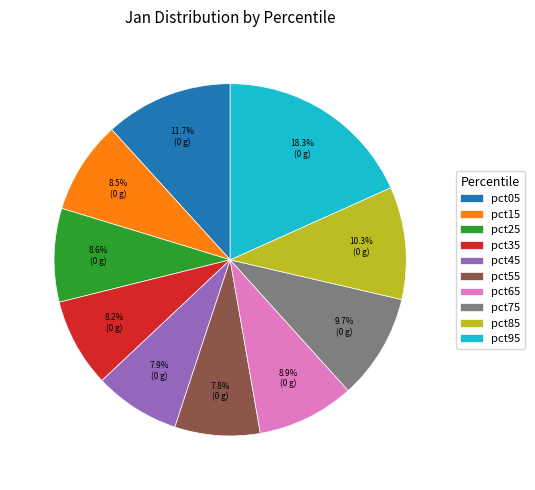

How much of the chart is everything except pct05?

88.3%